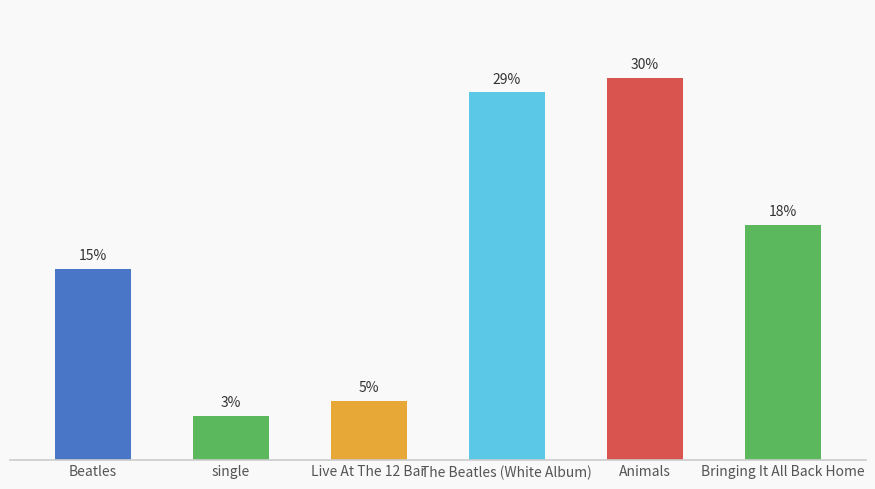

Is it true that the value at Animals is 19.7?

False